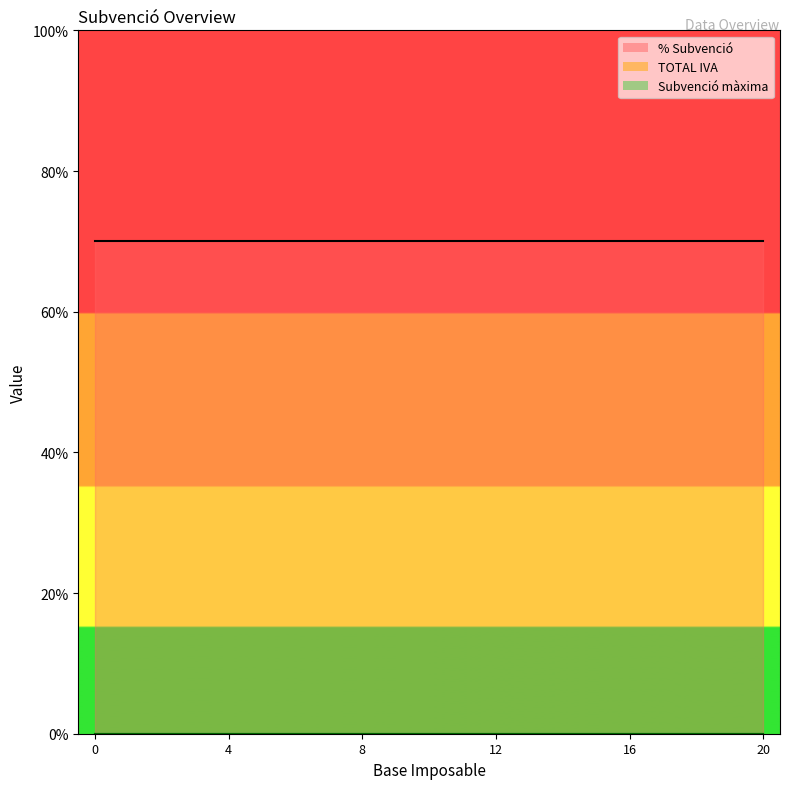

What is the total value across all series at 0?

0.7